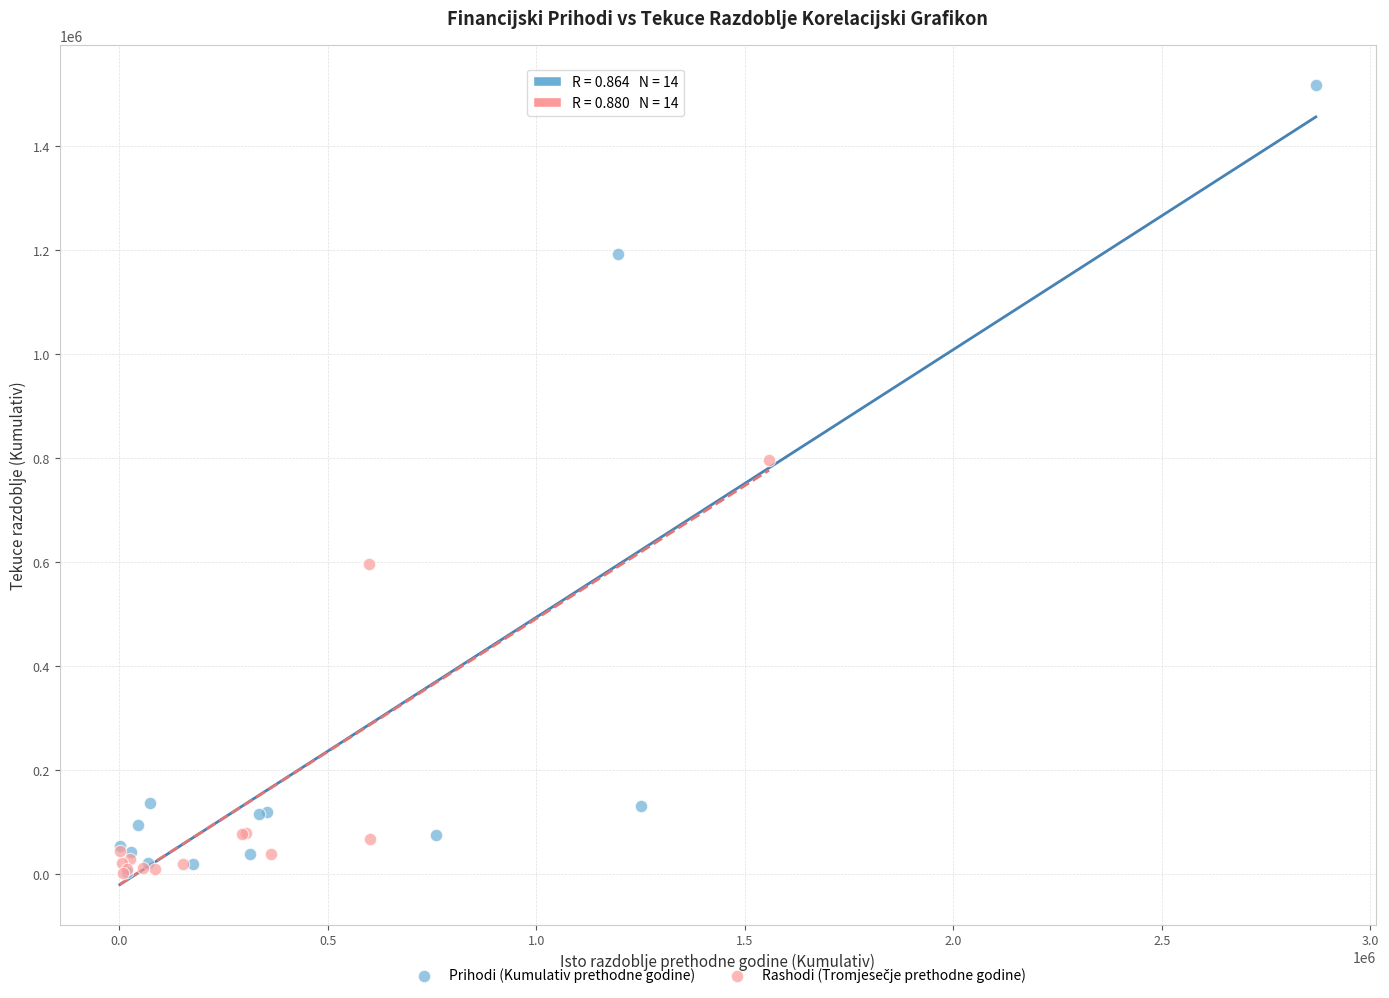

Which series has the widest spread of Y values?

Prihodi (Kumulativ prethodne godine)